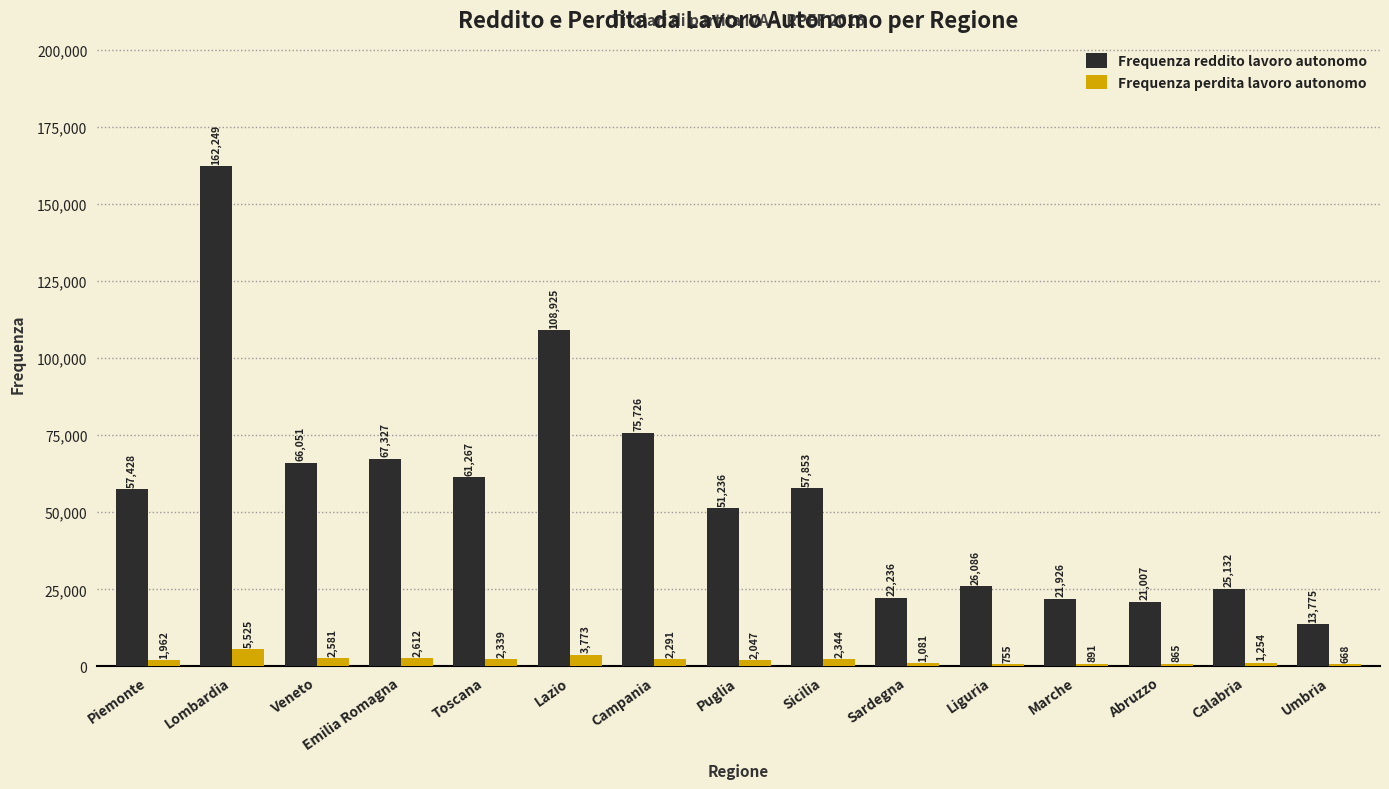

How many groups of bars are there?

15